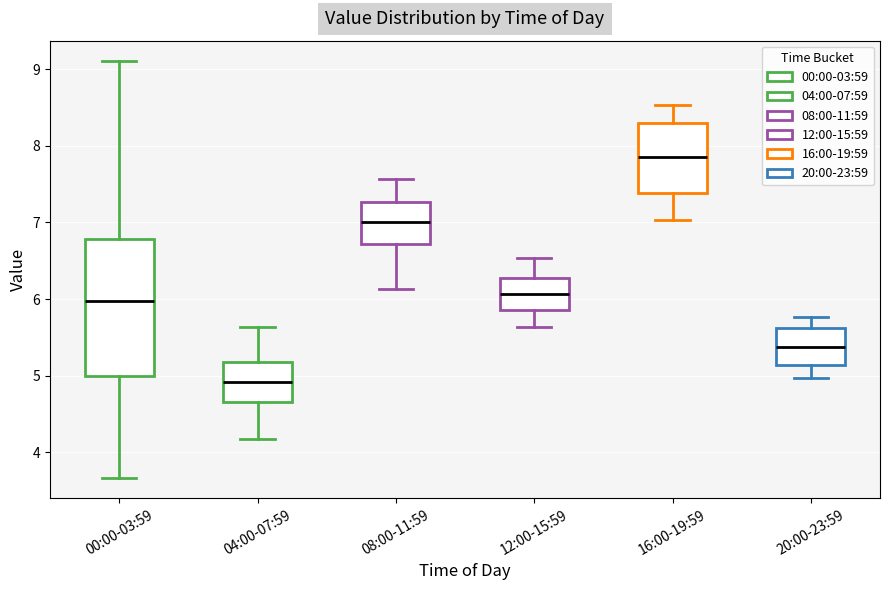

Where is the lower edge of the box for 20:00-23:59 on the y-axis? The values are not printed on the chart, so give them approximately, as read against the axis.

5.1